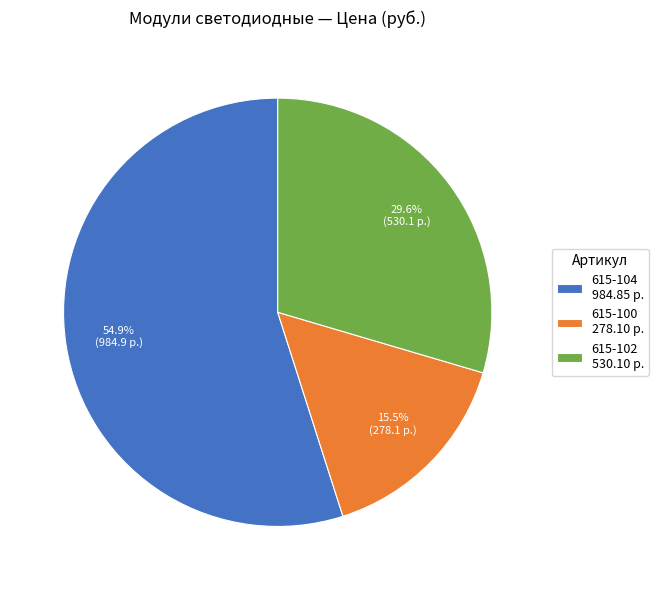

Is there any slice that represents more than half of the pie?

Yes